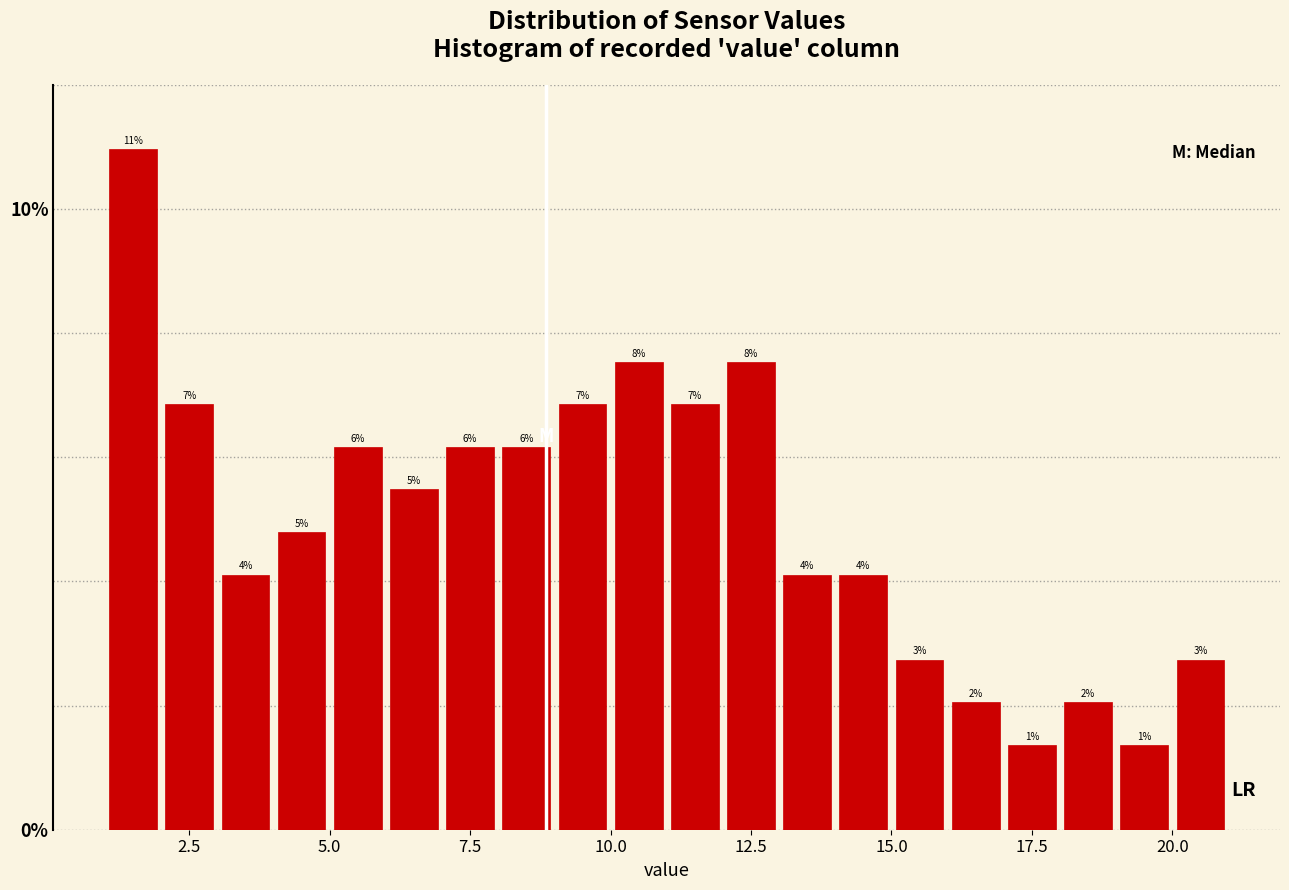

Around what value on the x-axis is the tallest bar? Give the approximate position of its centre, as read against the axis.

1.5